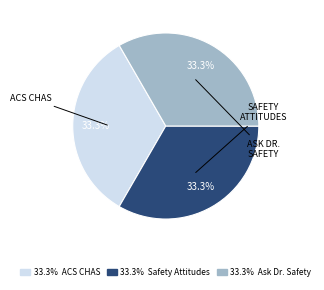

Does any single category account for the majority?

No